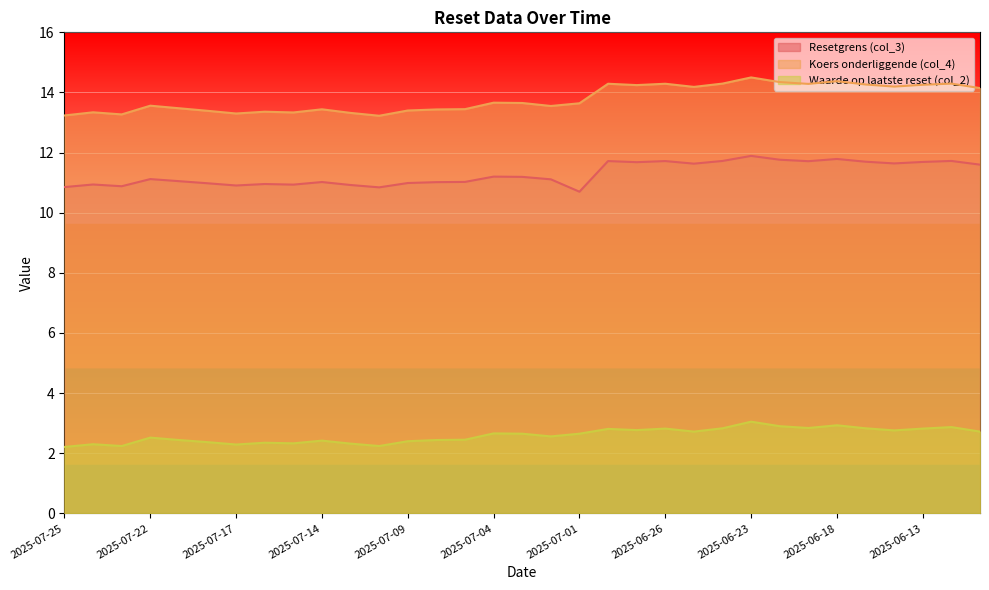

True or false: Resetgrens (col_3) and Waarde op laatste reset (col_2) intersect in this chart.

False